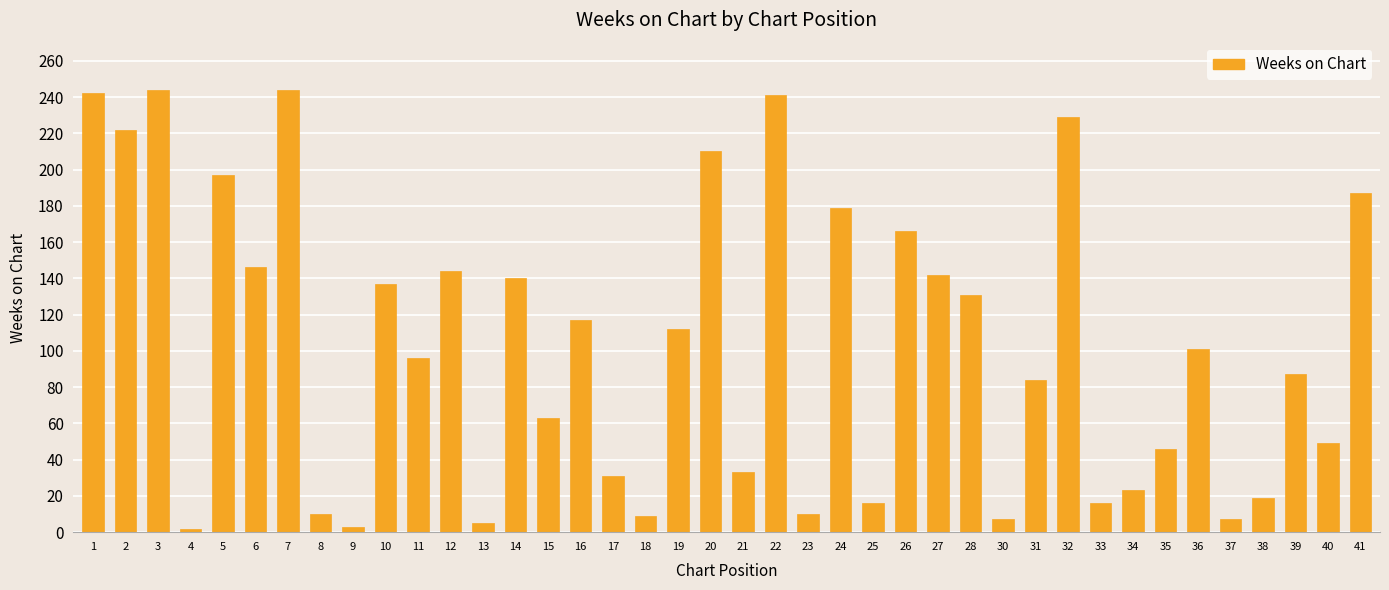

The chart shows a value of 31 at 17. True or false?

True